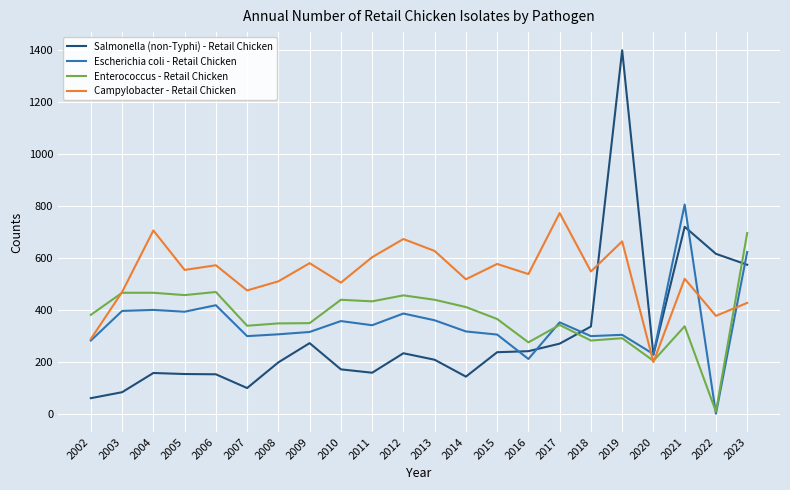

What is the difference between the highest and lowest values at 2015?

340